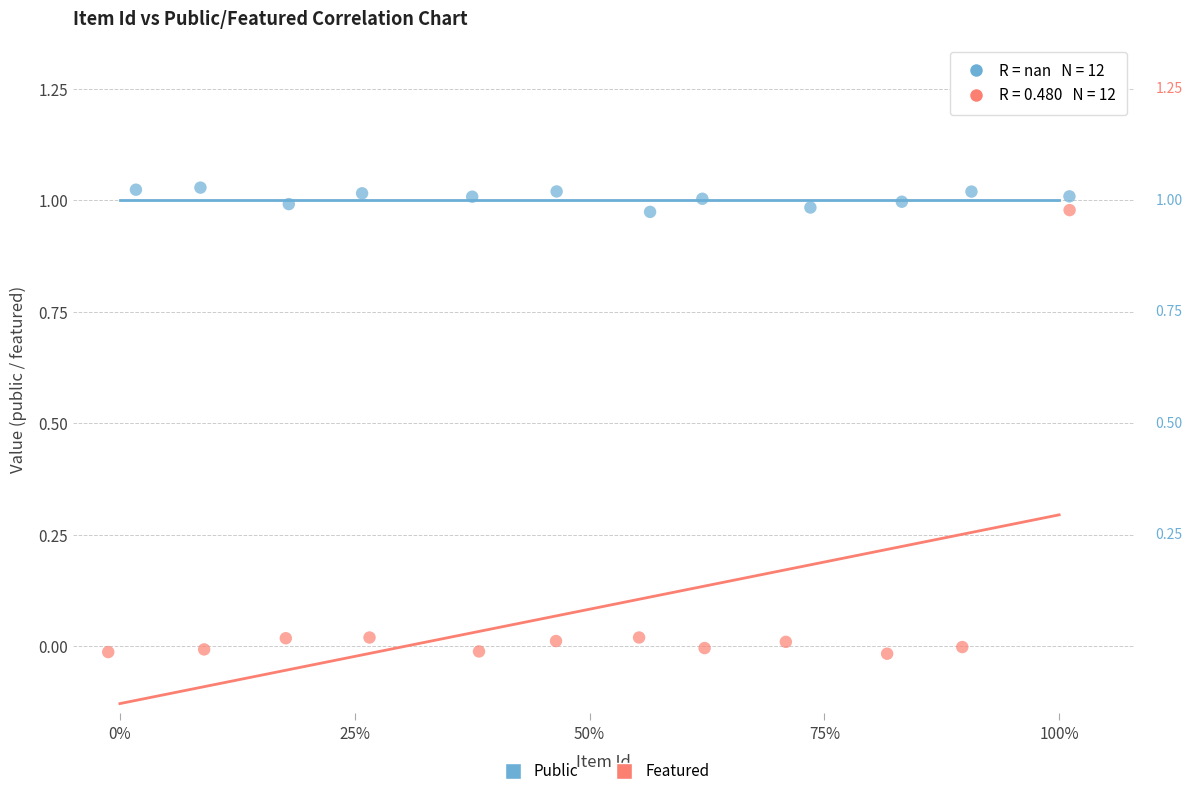

Which series has the largest Y range (max minus min)?

Featured